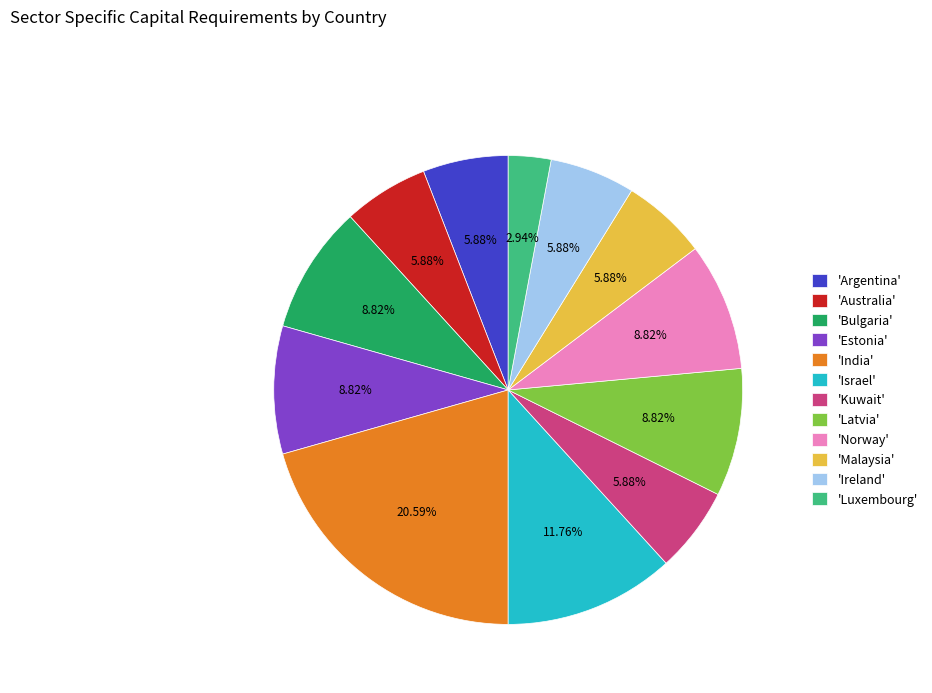

Is there a majority slice in this chart?

No